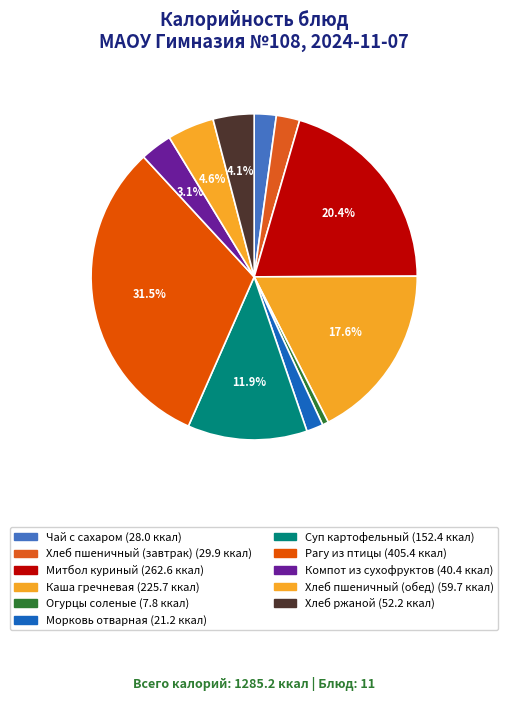

Combined, what portion of the pie is Рагу из птицы and Чай с сахаром?

33.7%